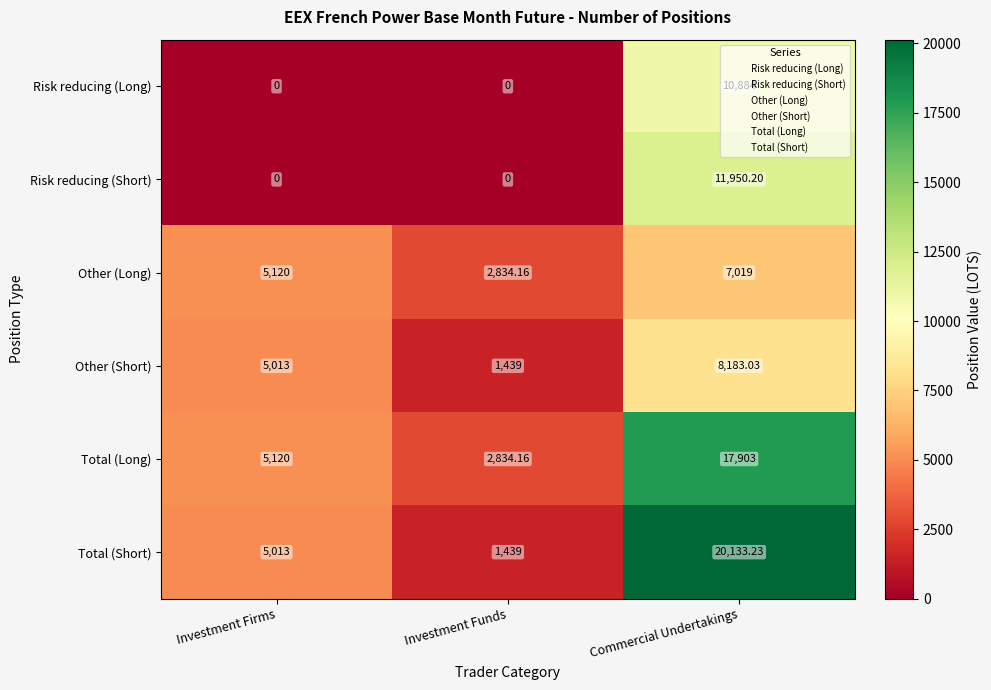

Rank the series by their maximum value, from lowest to highest.

Other (Long), Other (Short), Risk reducing (Long), Risk reducing (Short), Total (Long), Total (Short)